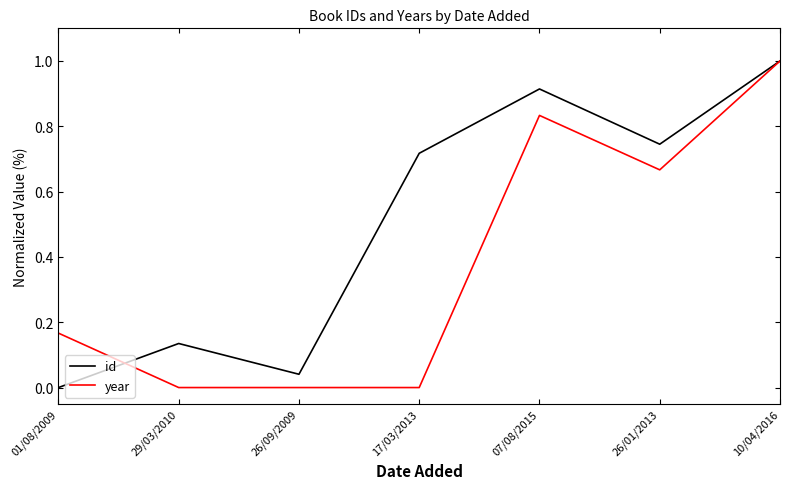

How many lines are shown in the chart?

2